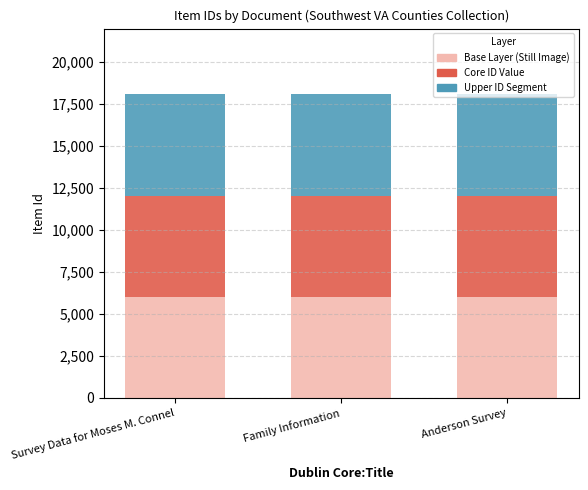

True or false: Base Layer (Still Image) has a value of 6000 at Anderson Survey.

True